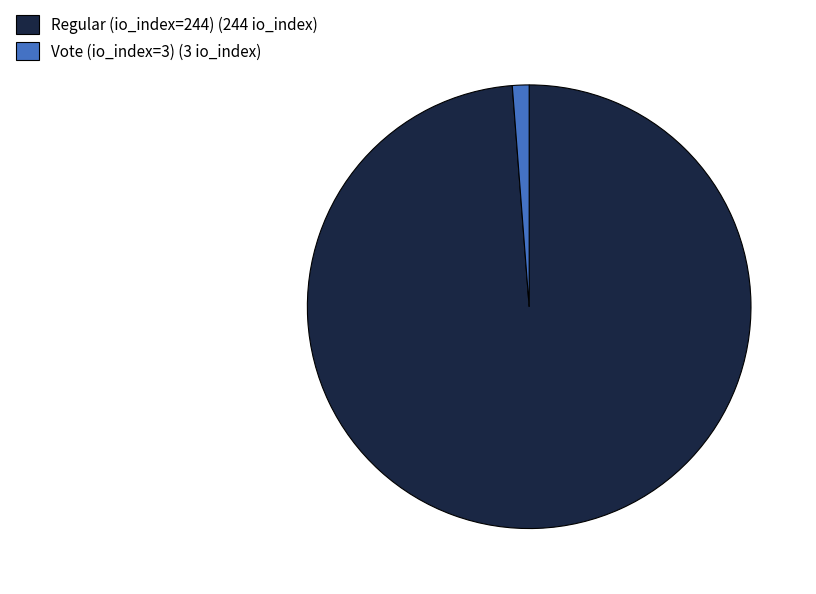

Approximately how many times larger is the value at Regular (io_index=244) (244 io_index) compared to Vote (io_index=3) (3 io_index)?

81.3